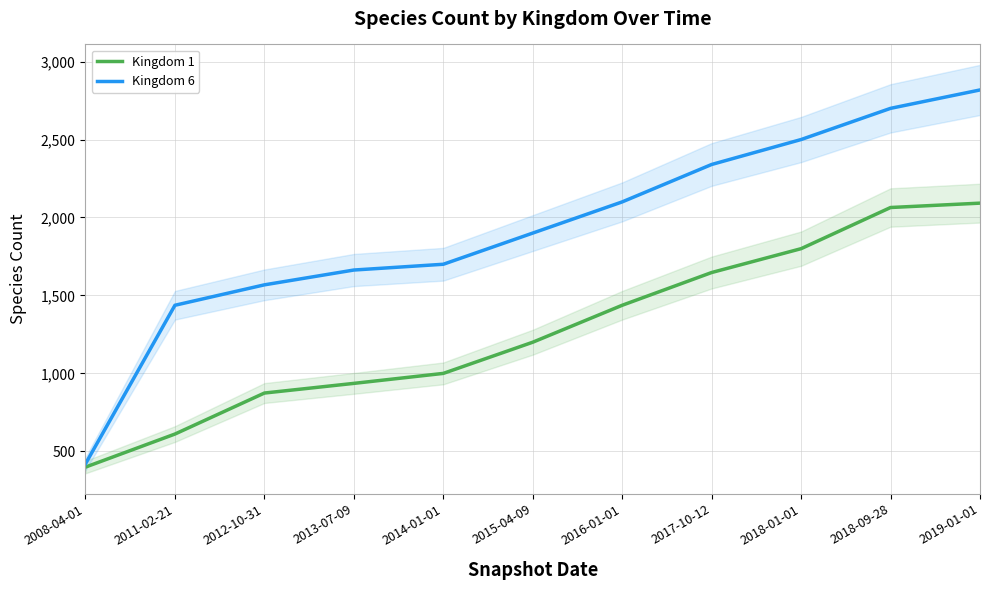

What is the maximum value shown in the chart?

2818